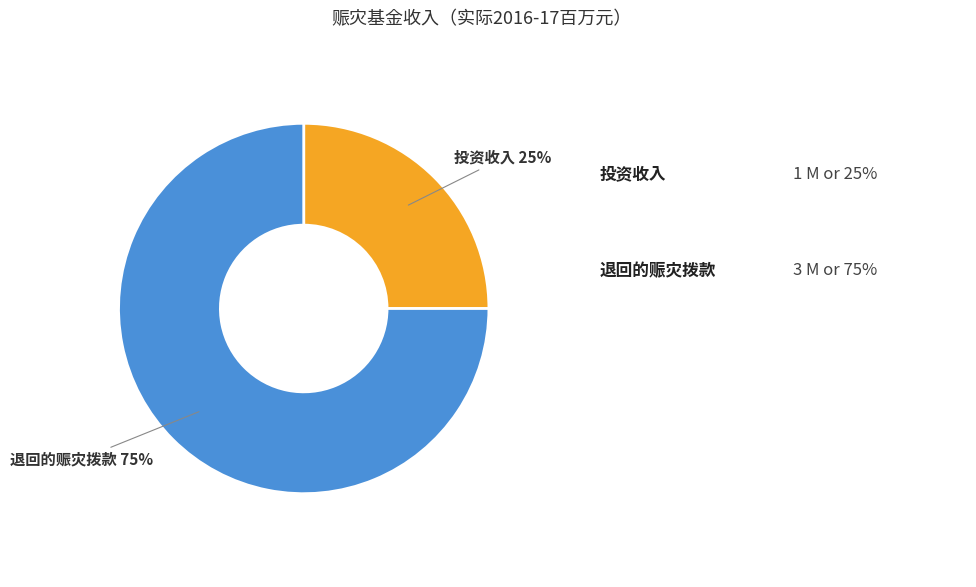

To the nearest percent, what portion does 退回的赈灾拨款 represent?

75%